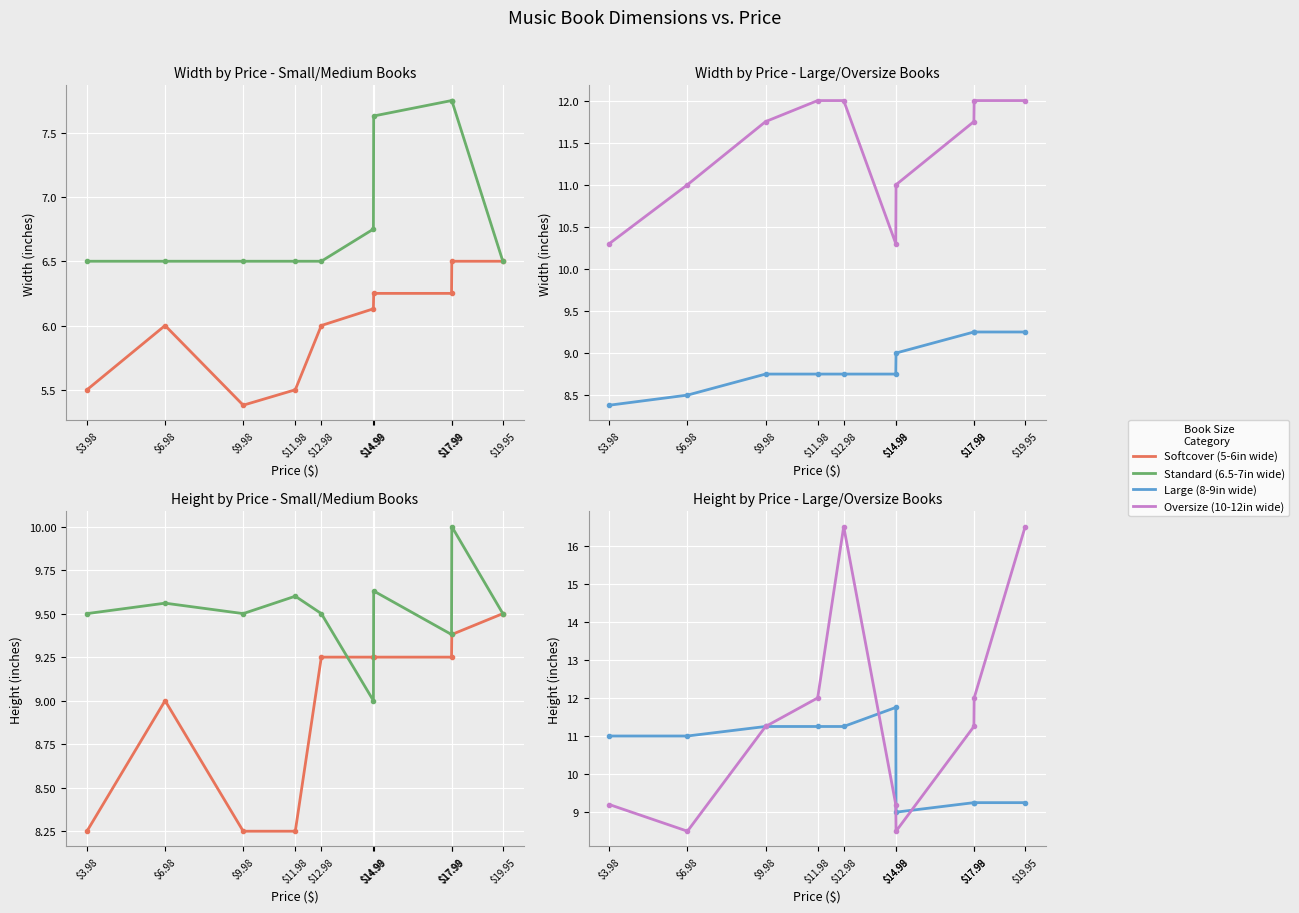

What is the label of the 1st point from the right?

$19.95